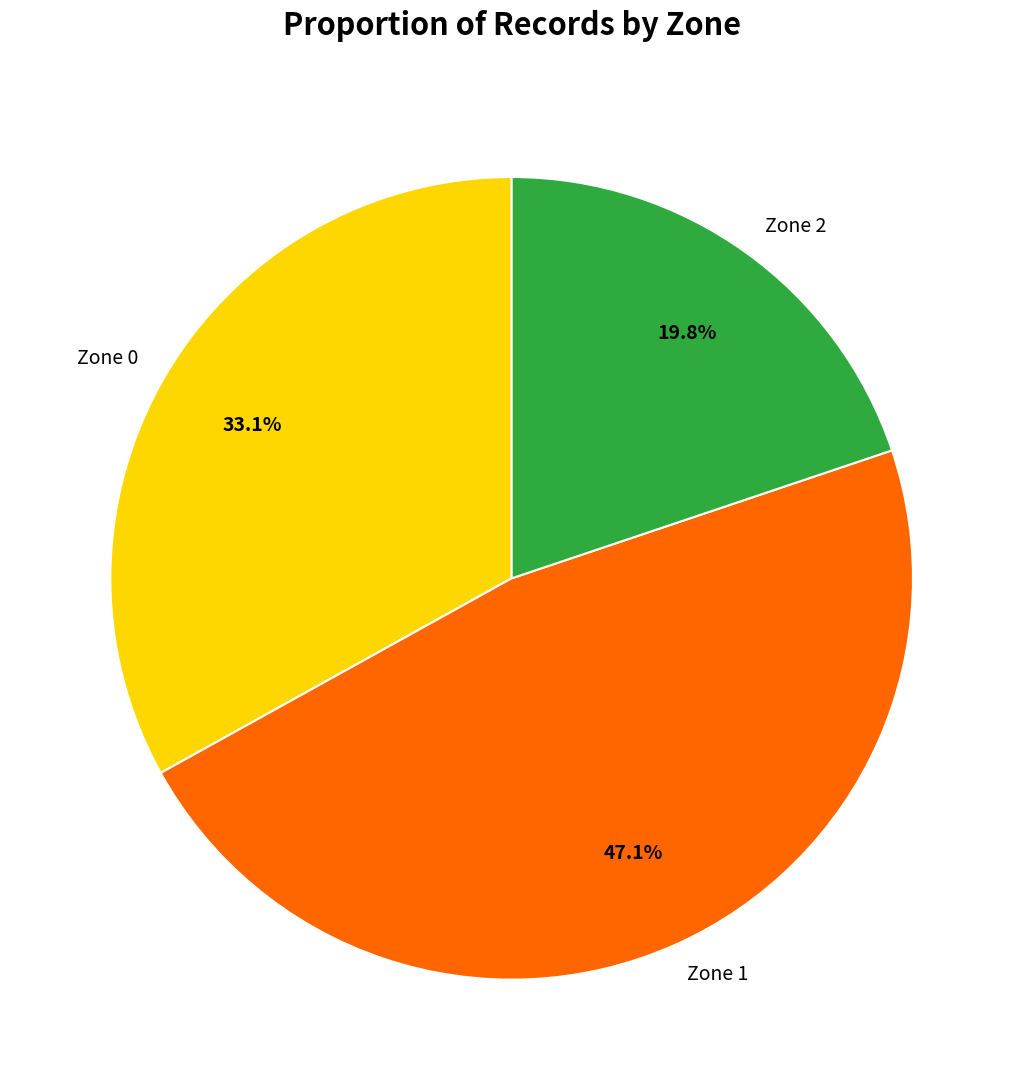

To the nearest percent, what is the difference between the Zone 1 and Zone 0 slice percentages?

14%